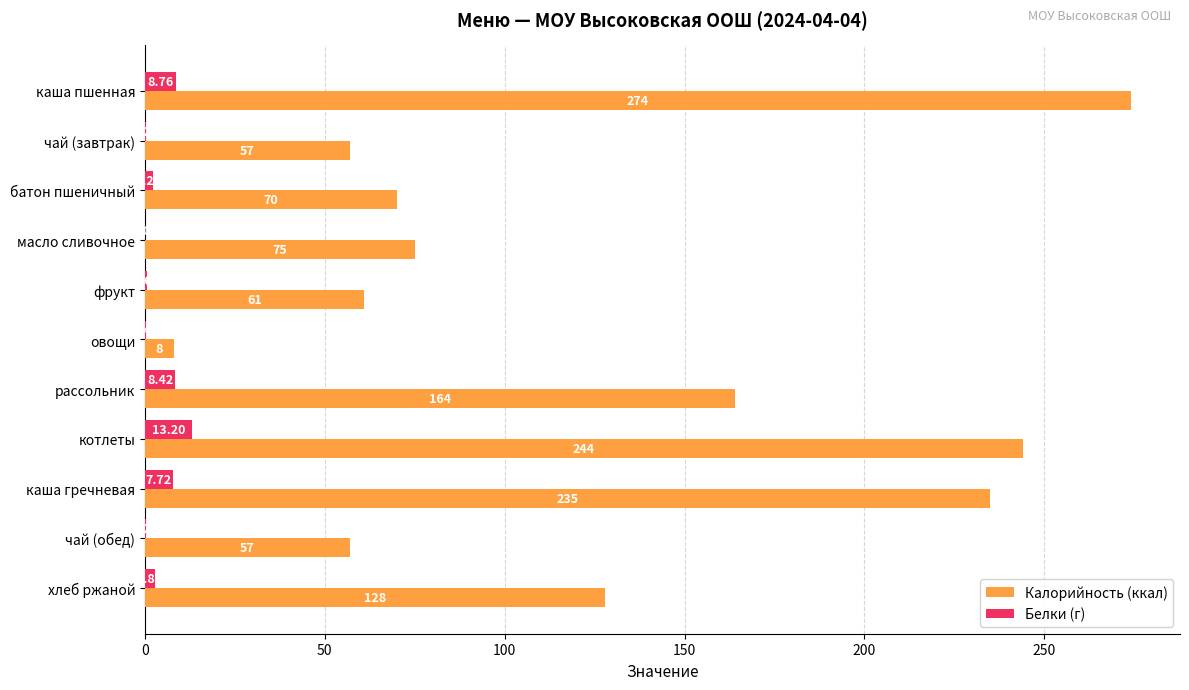

Which series has the largest total across all categories?

Калорийность (ккал)